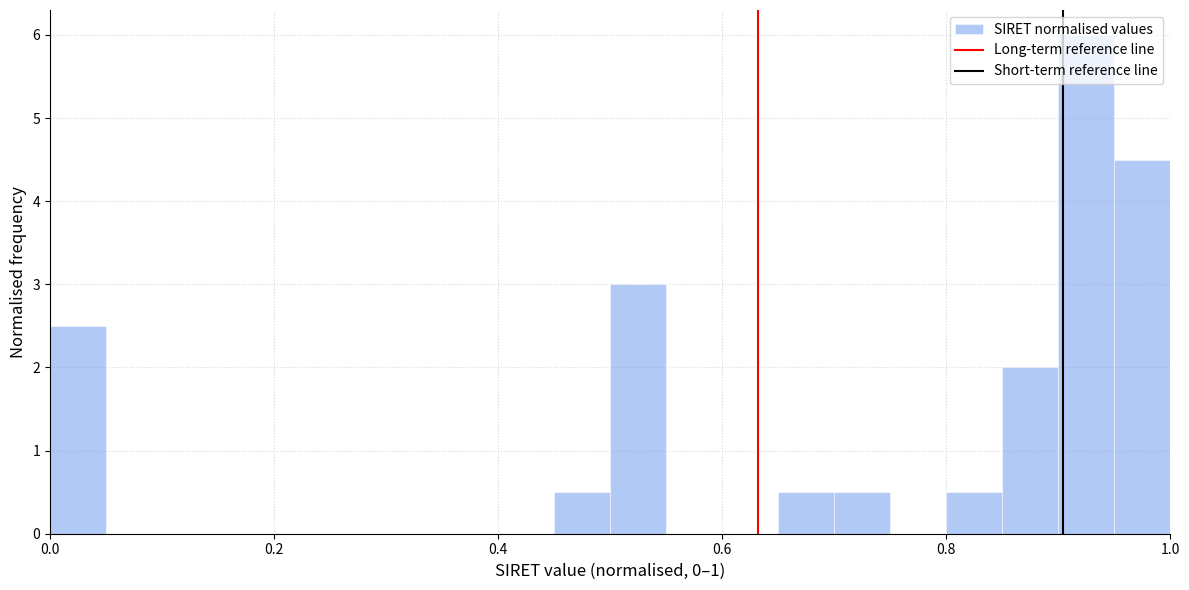

Around what value on the x-axis is the tallest bar? Give the approximate position of its centre, as read against the axis.

0.92